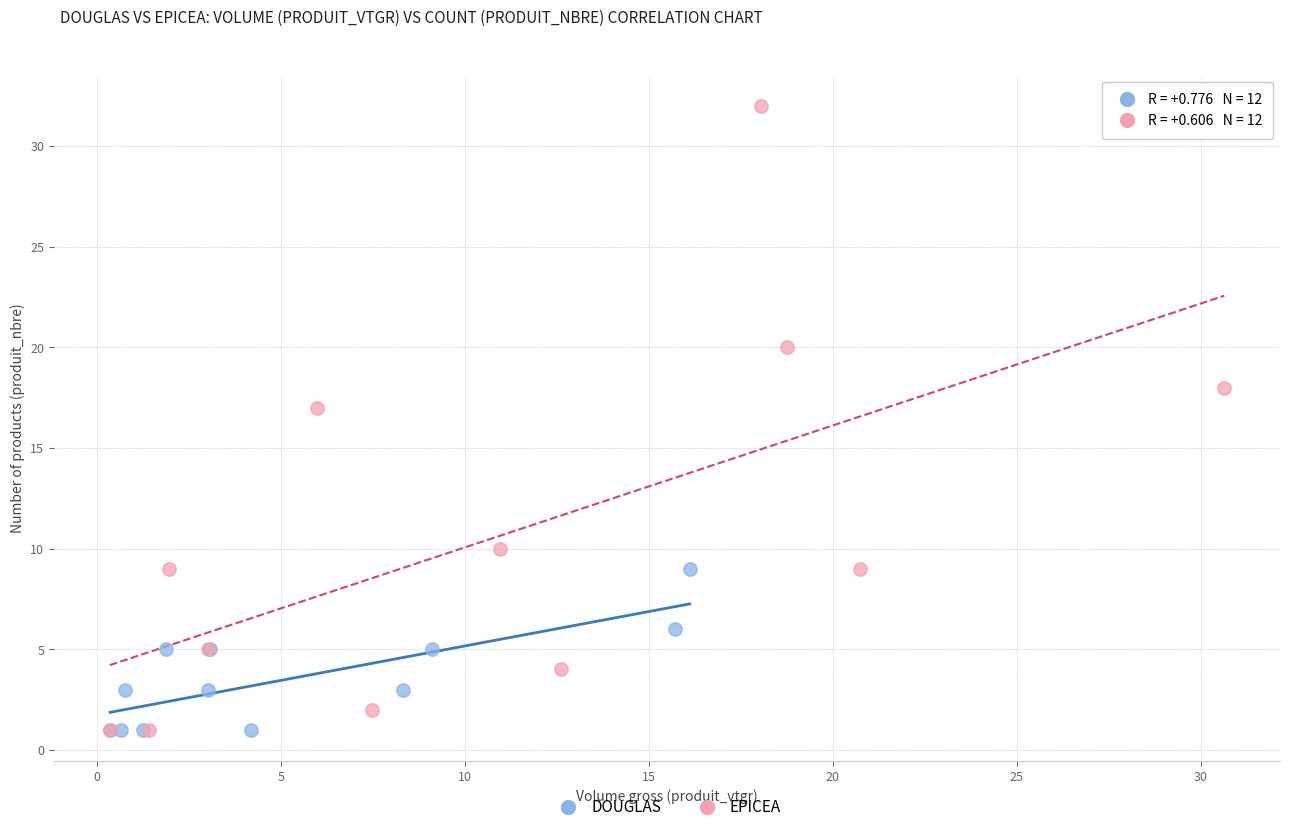

Which series has the largest Y range (max minus min)?

EPICEA